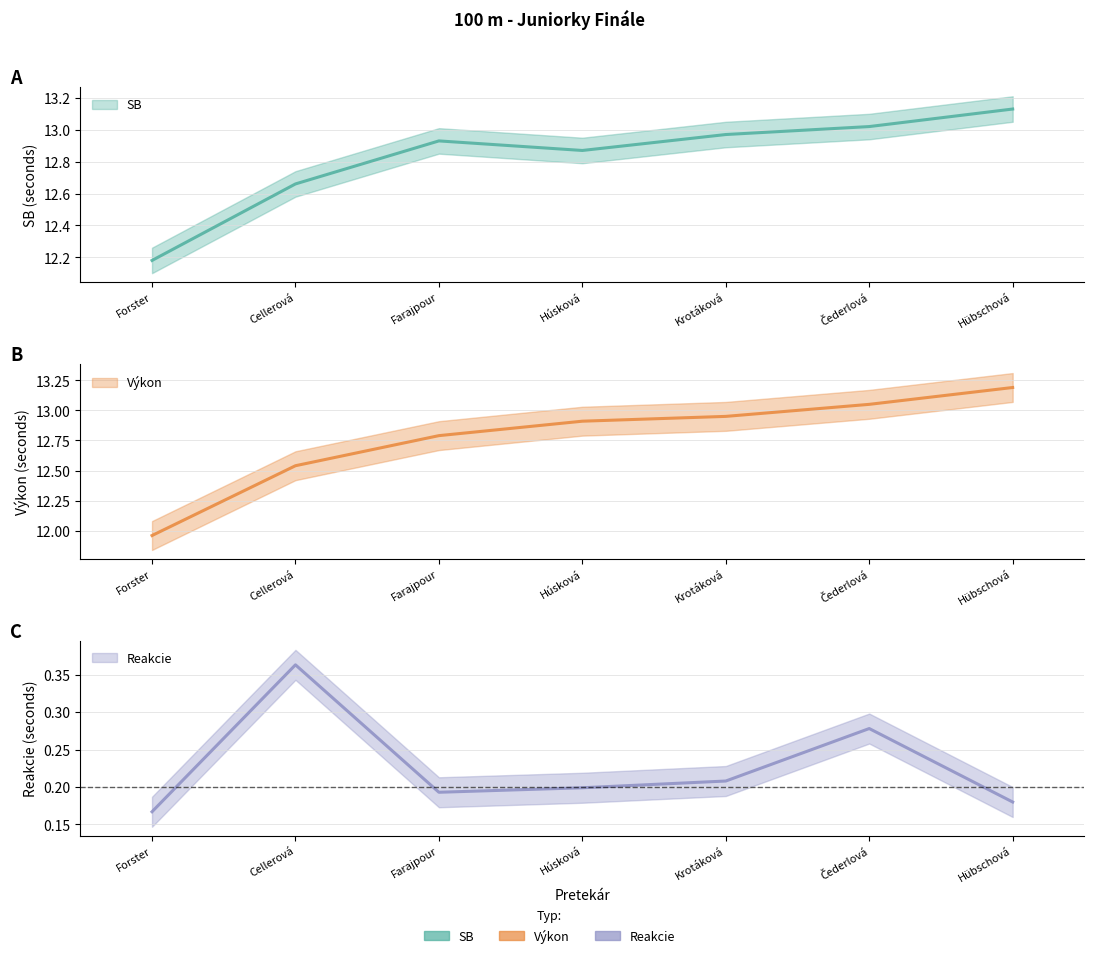

What is the difference between the Reakcie values at Farajpour and Čederlová?

0.1